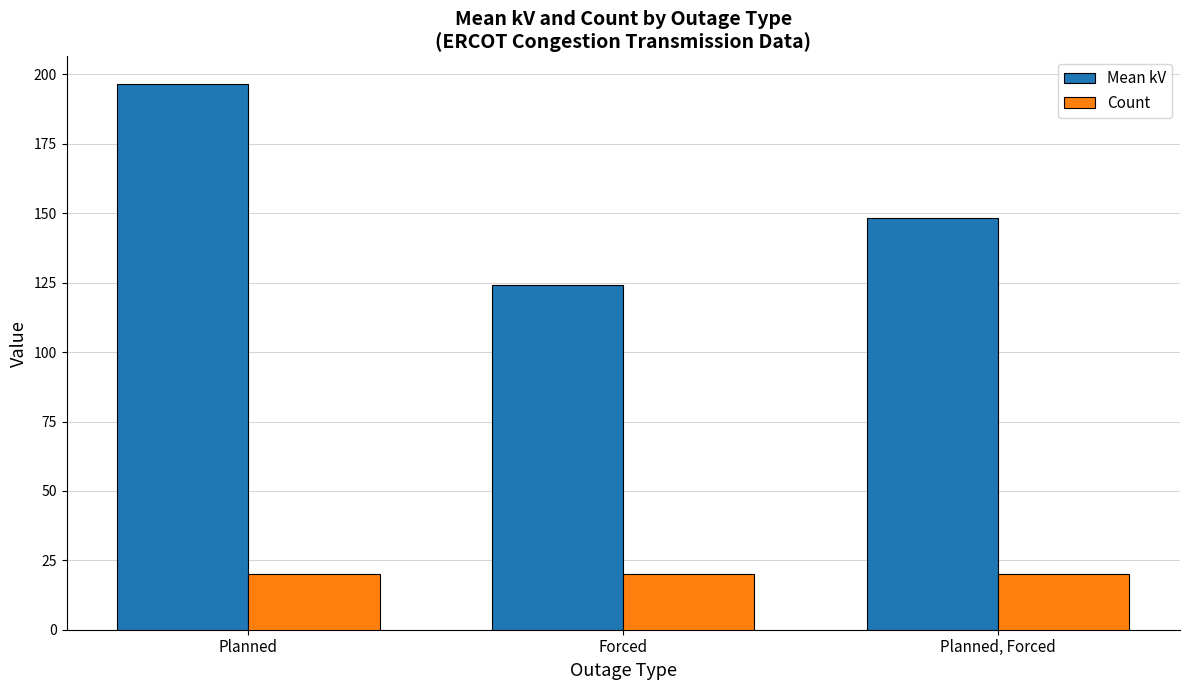

What are all the series names shown in the legend?

Mean kV, Count